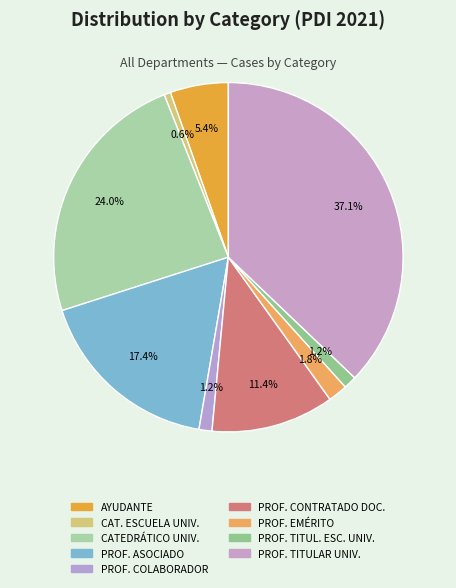

Rank the categories by value from highest to lowest.

PROFESOR TITULAR DE UNIVERSIDAD, CATEDRÁTICO DE UNIVERSIDAD, PROFESOR ASOCIADO, PROFESOR CONTRATADO DOCTOR, AYUDANTE, PROFESOR EMÉRITO, PROFESOR COLABORADOR, PROFESOR TITULAR DE ESCUELA UNIVERSITARIA, CATEDRÁTICO DE ESCUELA UNIVERSITARIA